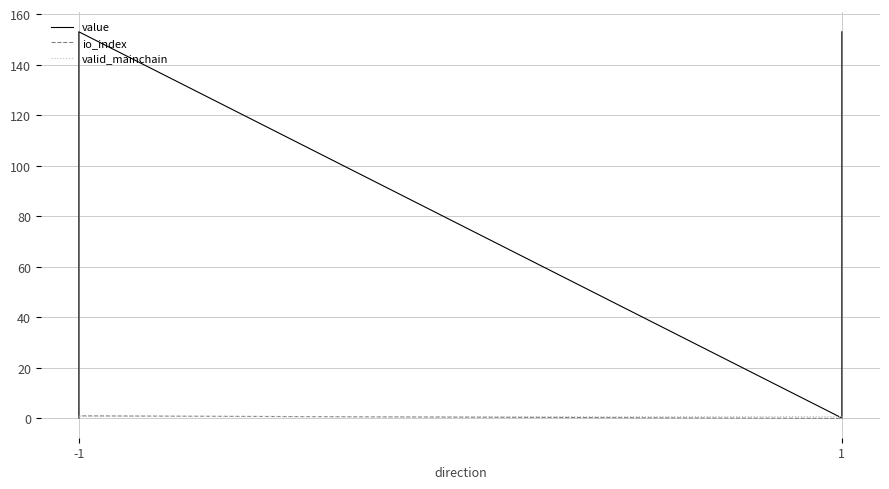

The value of value at 1 is 0.2. True or false?

False